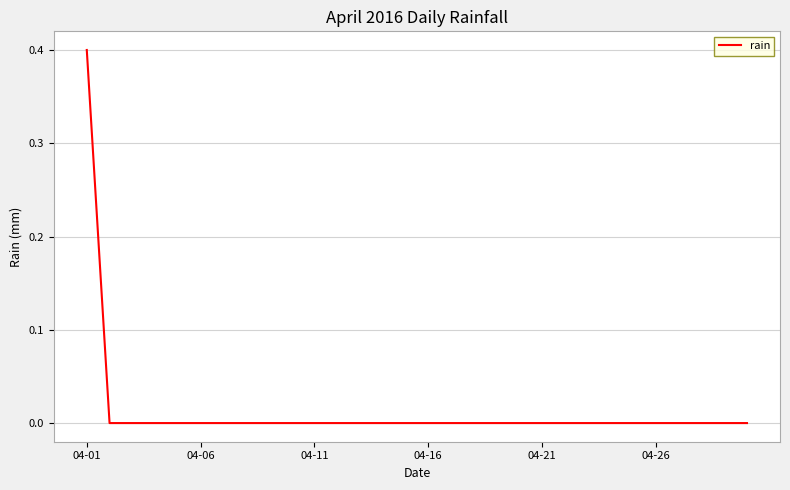

What is the sum of all values?

0.4